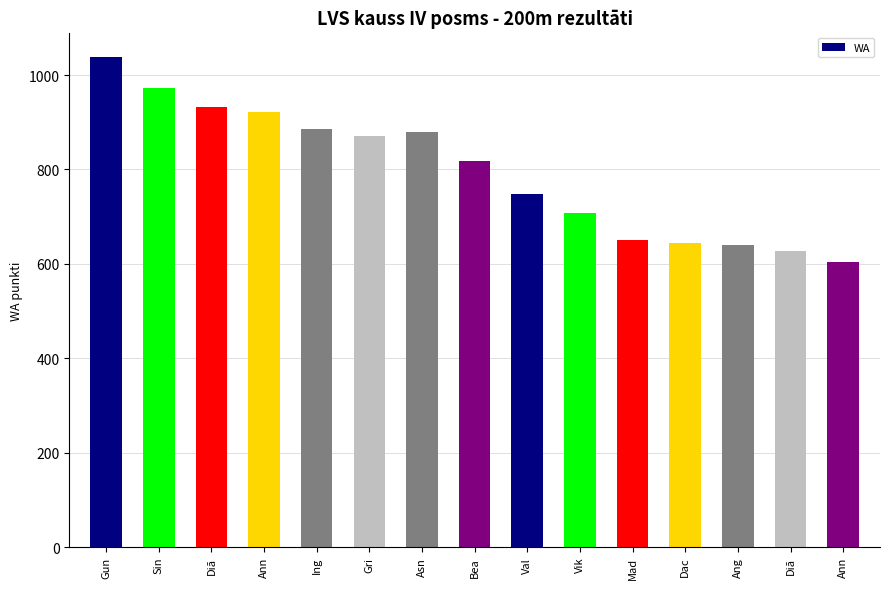

How many data points does each series have?

15